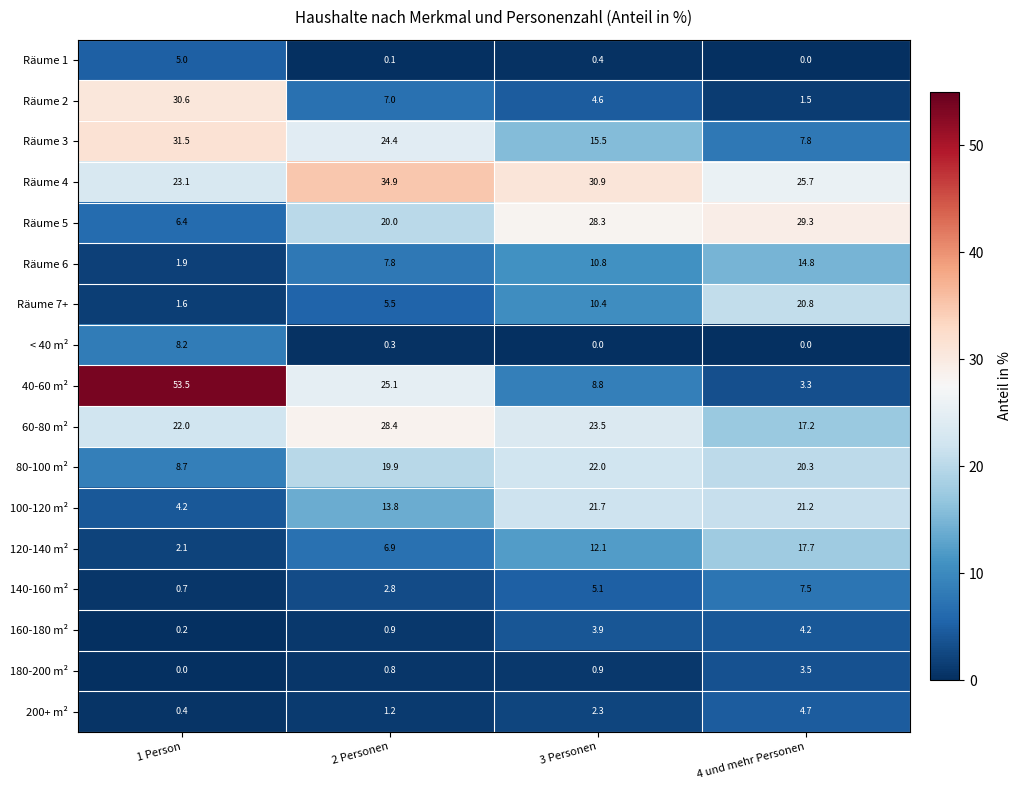

What is the difference between the highest and lowest values at 1 Person?

53.5